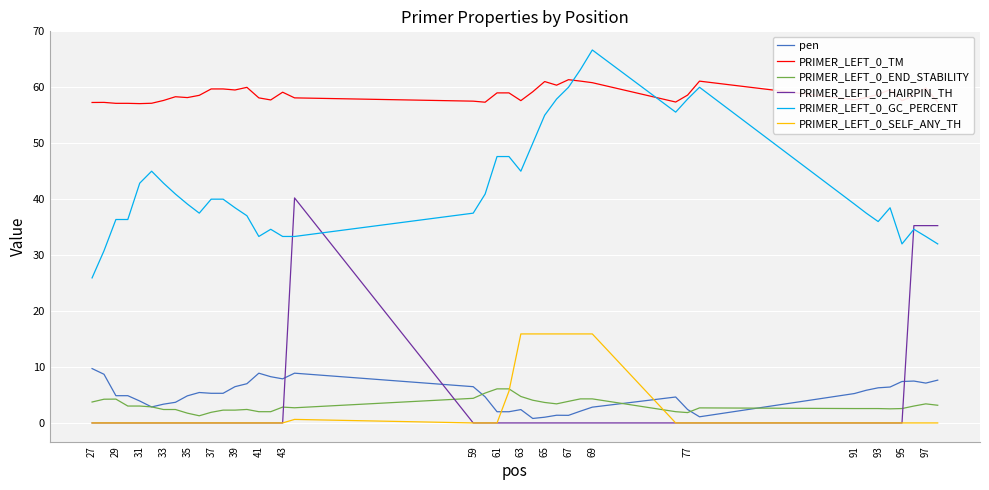

What is the maximum value shown in the chart?

66.7